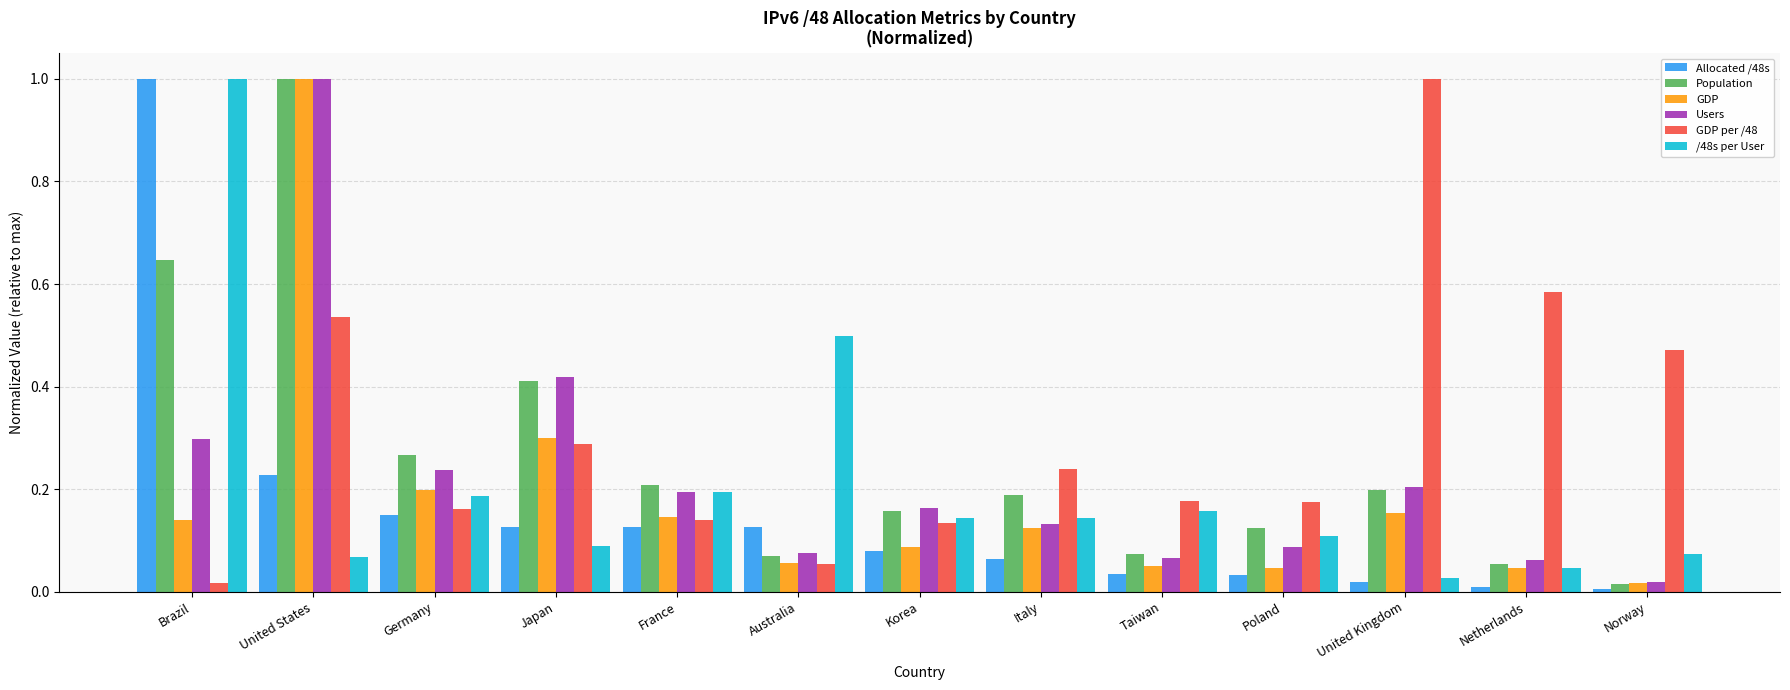

What is the greatest value displayed?

1.0